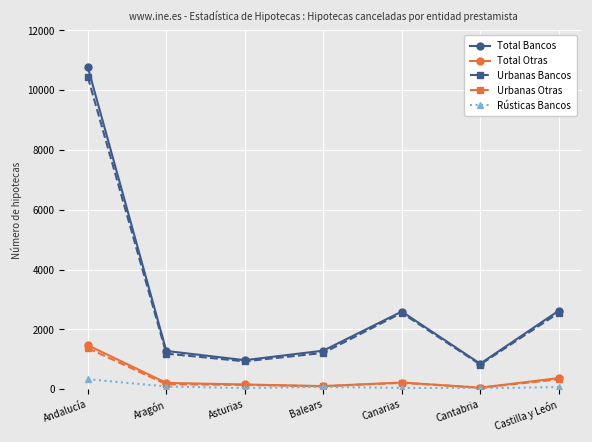

What is the maximum value for Urbanas Bancos?

10434